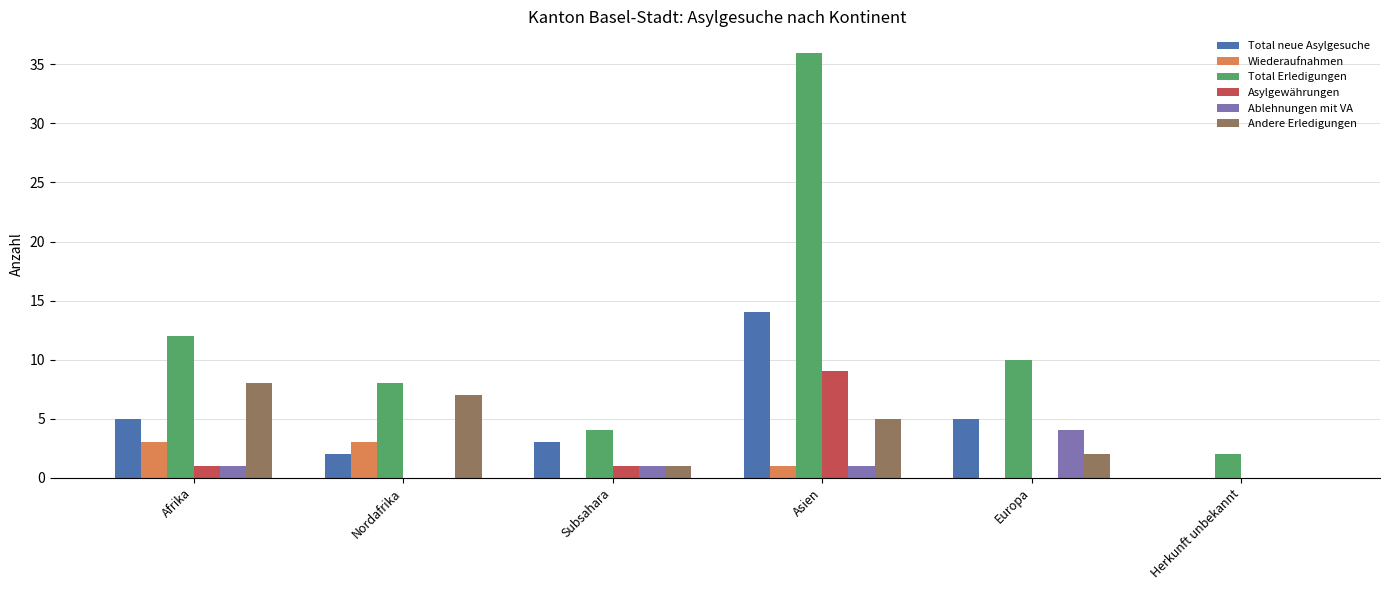

What is the sum of the Asylgewährungen values at Afrika and Europa?

1